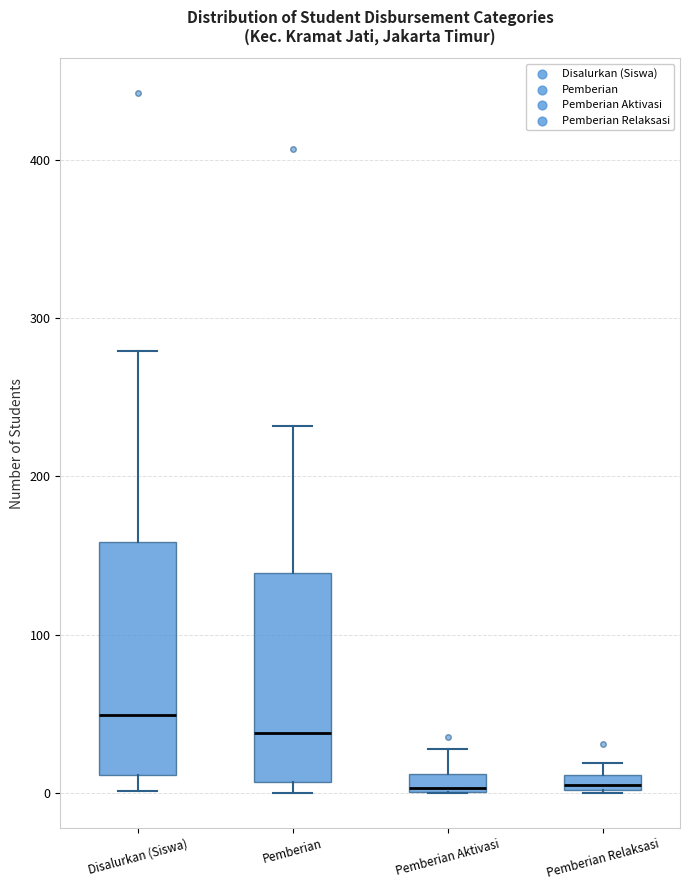

Which box is the tallest, from its lower edge to its upper edge?

Disalurkan (Siswa)